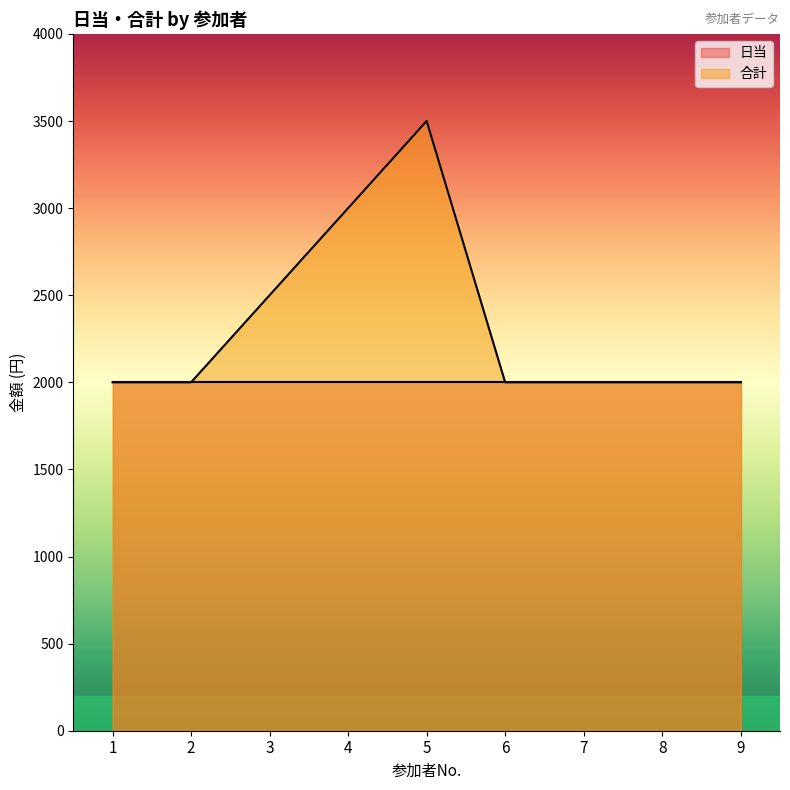

Rank the categories by value from highest to lowest.

5, 4, 3, 1, 2, 6, 7, 8, 9